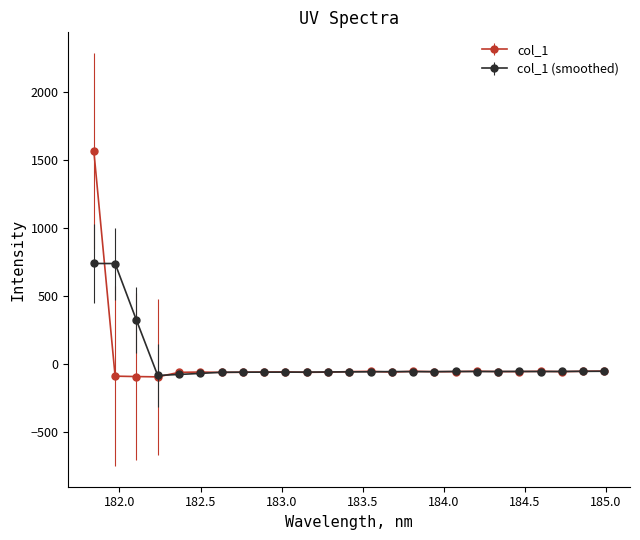

Rank the series by their maximum value, from highest to lowest.

col_1, col_1 (smoothed)